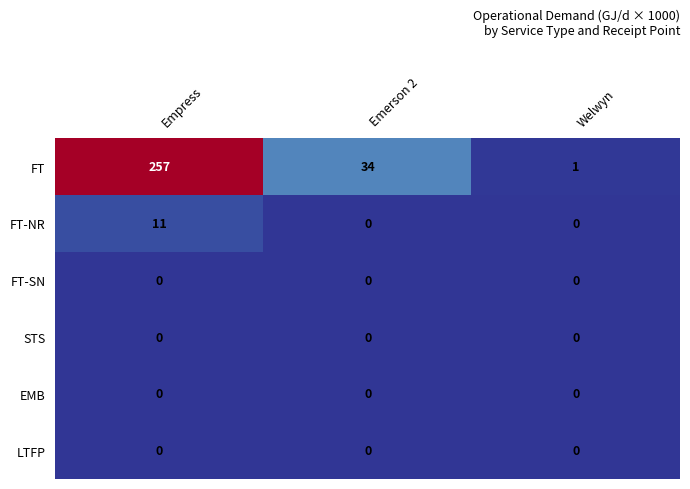

Reading left to right, what are all the values shown in this chart?

FT: Empress=257	Emerson 2=34	Welwyn=1
FT-NR: Empress=11	Emerson 2=0	Welwyn=0
FT-SN: Empress=0	Emerson 2=0	Welwyn=0
STS: Empress=0	Emerson 2=0	Welwyn=0
EMB: Empress=0	Emerson 2=0	Welwyn=0
LTFP: Empress=0	Emerson 2=0	Welwyn=0